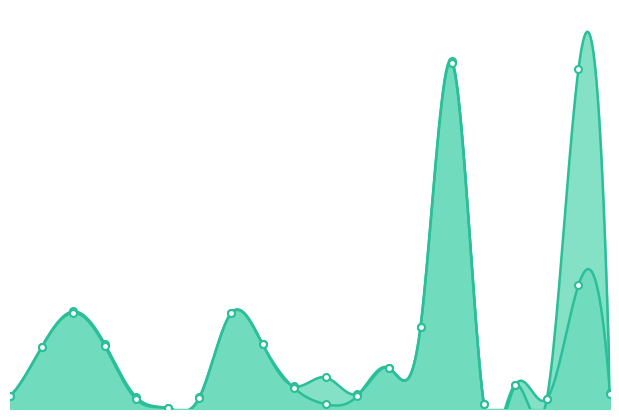

What is the difference between the highest and lowest values at 3?

2.2